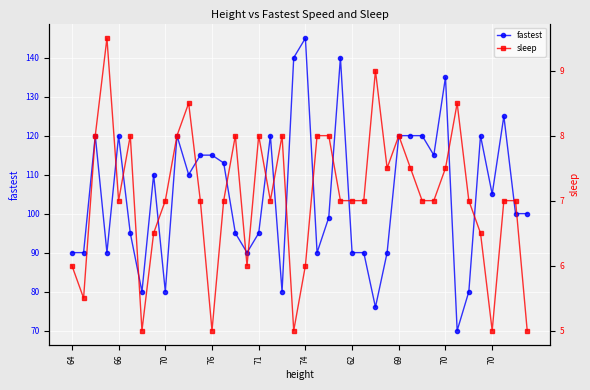

How many lines are shown in the chart?

2